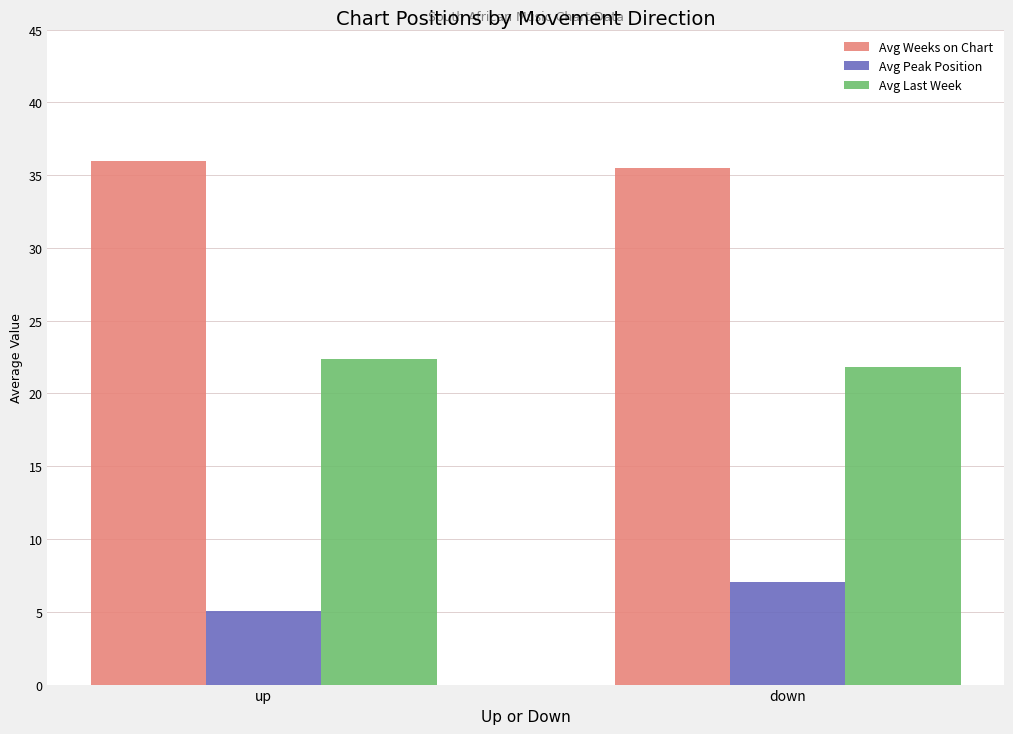

List the series in order of their overall mean, lowest first.

Avg Peak Position, Avg Last Week, Avg Weeks on Chart